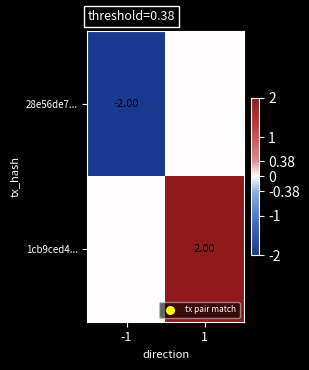

Rank the series by their average value, from highest to lowest.

1cb9ced4..., 28e56de7...